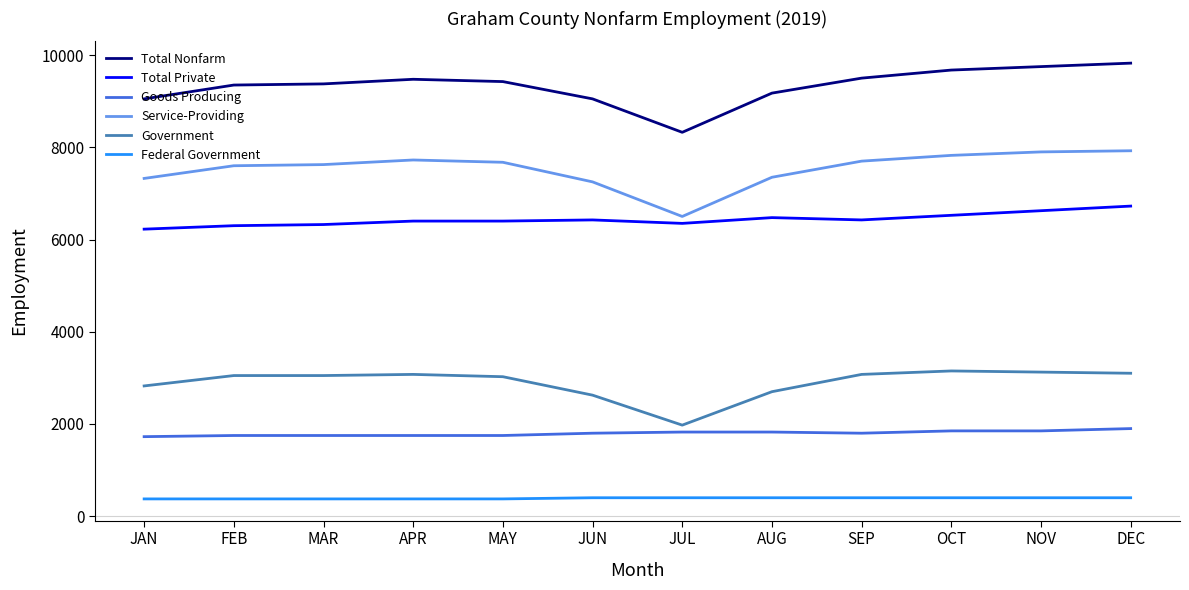

The Service-Providing series shows 13661 at APR. True or false?

False